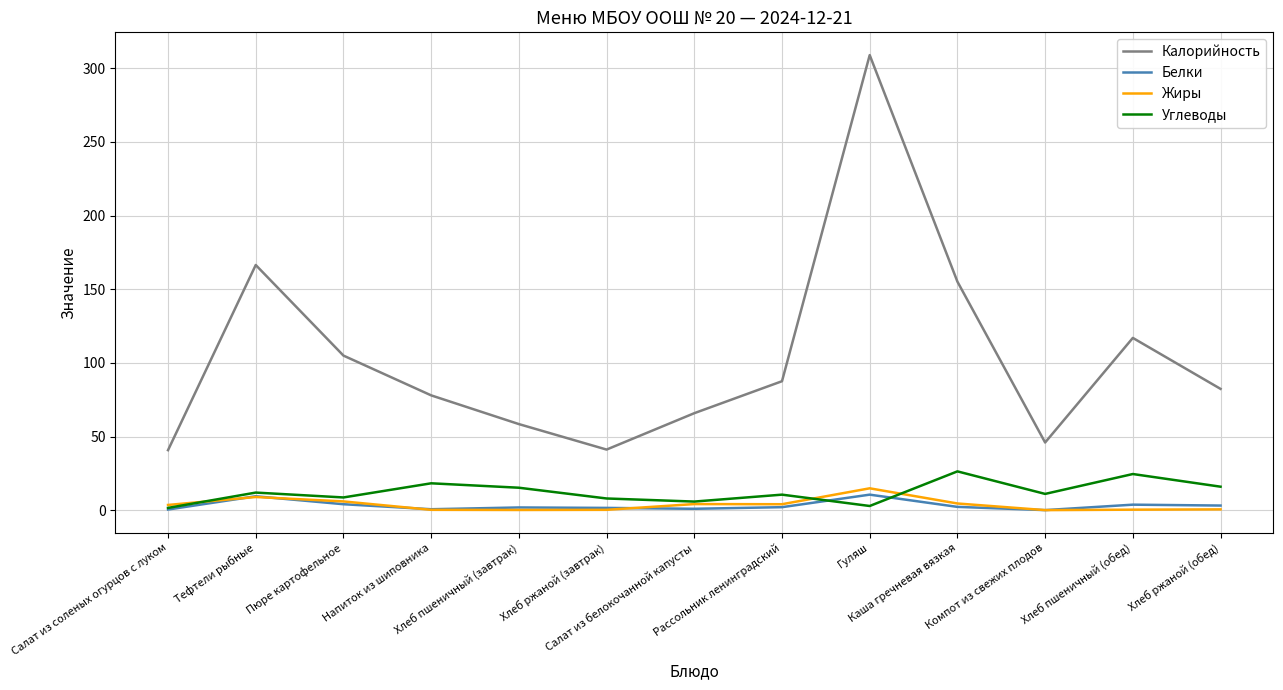

At which category does the chart reach its peak across all series?

Гуляш